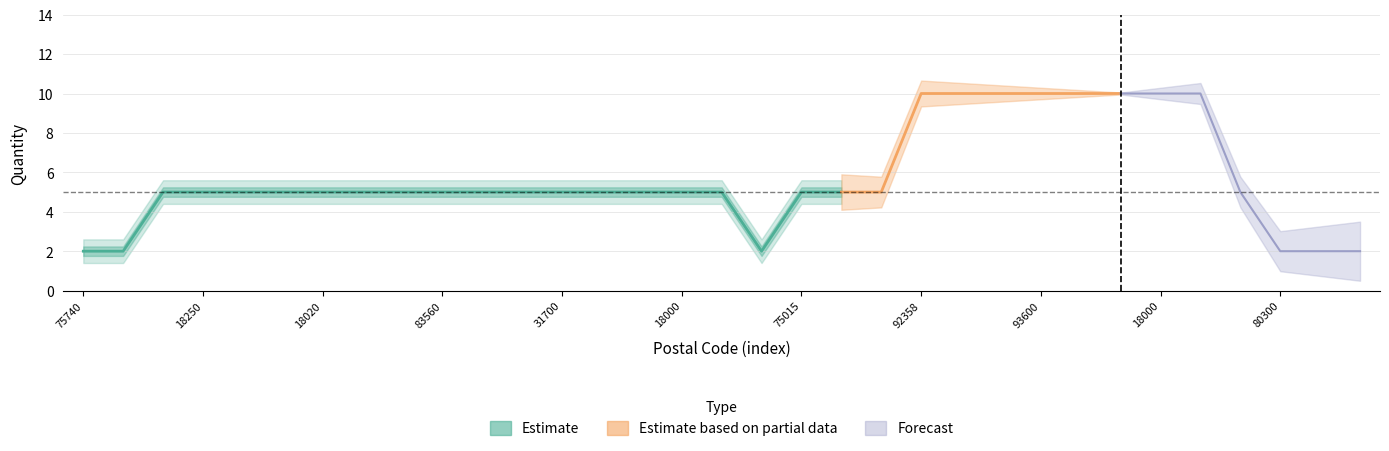

How many interior local valleys (lower than both neighbors) does the data have?

1